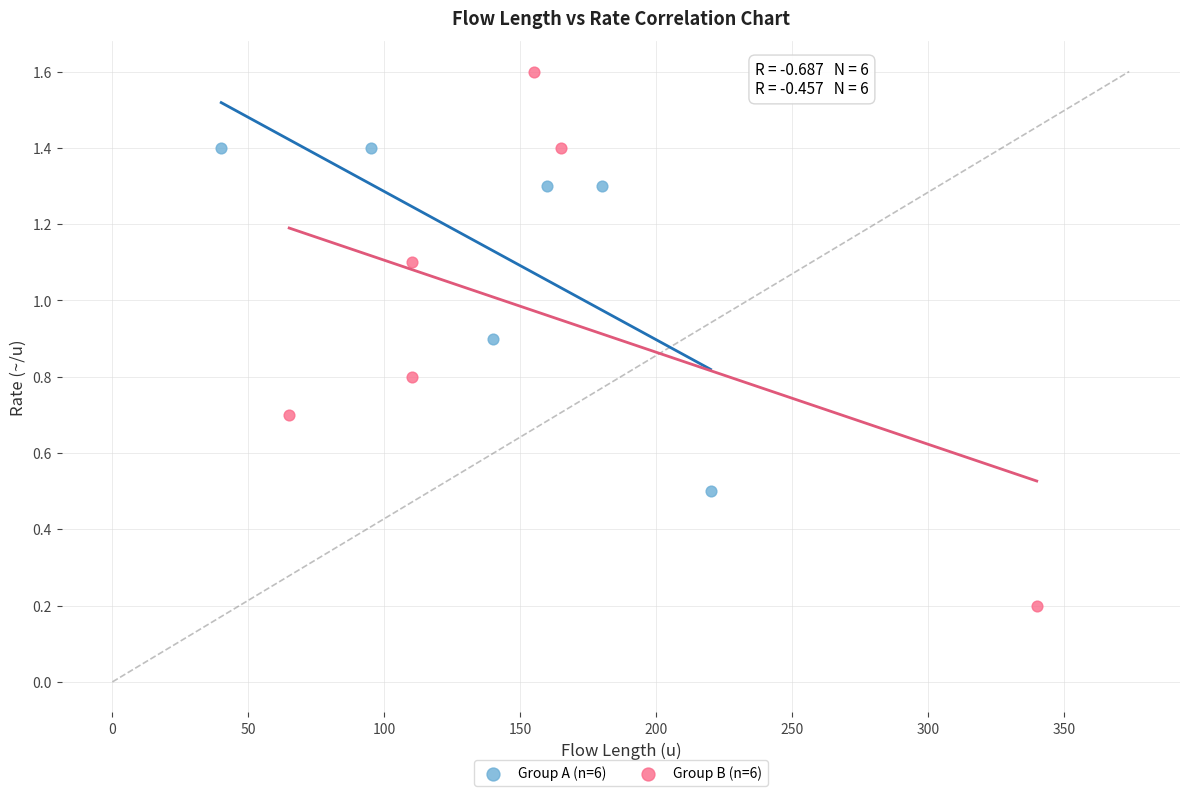

Which series contains the highest Y value?

Group B (n=6)